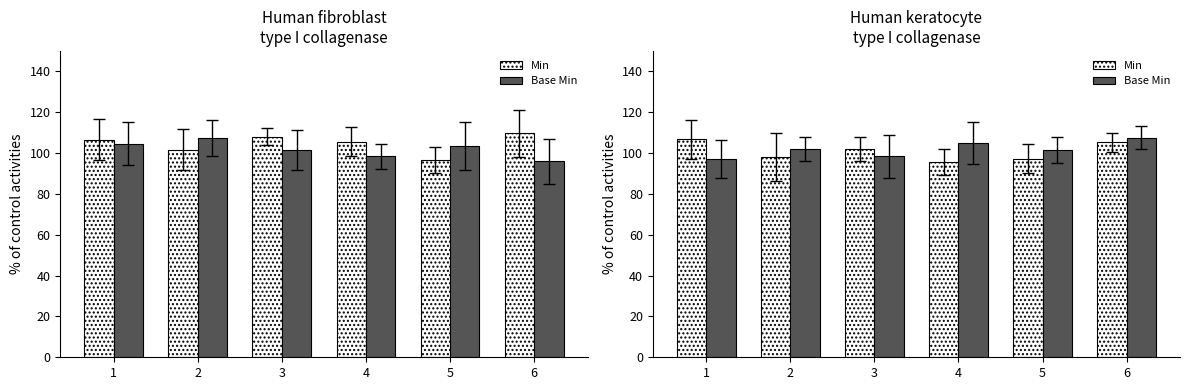

What is the difference between the Min values at 5 and 2?

0.6